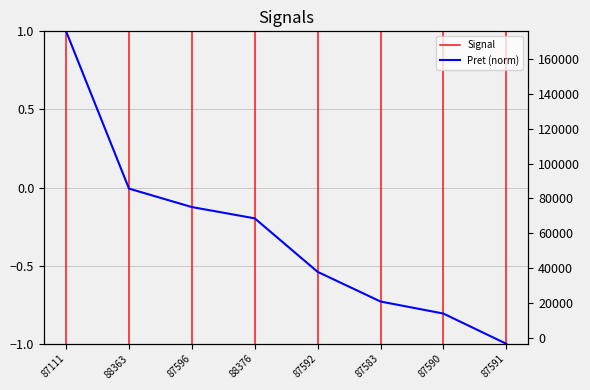

List the labels in order of value, largest first.

87111, 88363, 87596, 88376, 87592, 87583, 87590, 87591